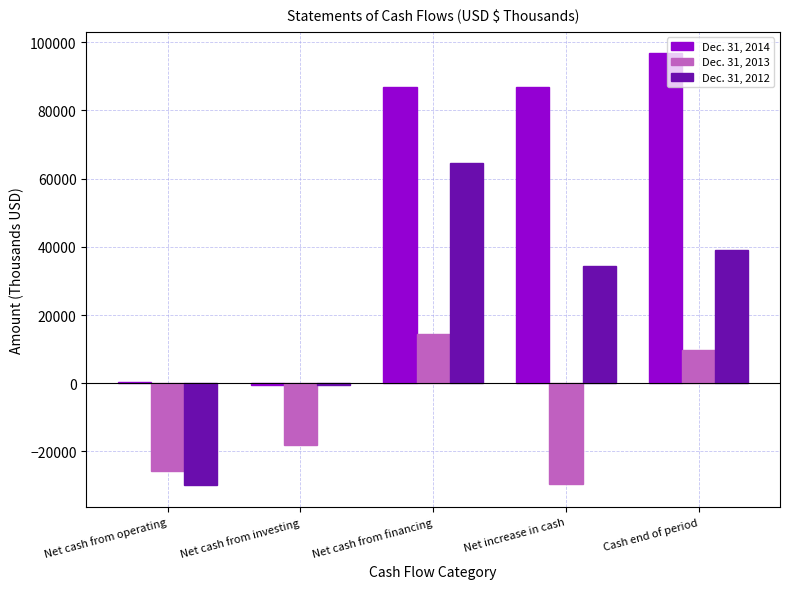

Are the bars grouped side by side (vs. stacked)?

Yes